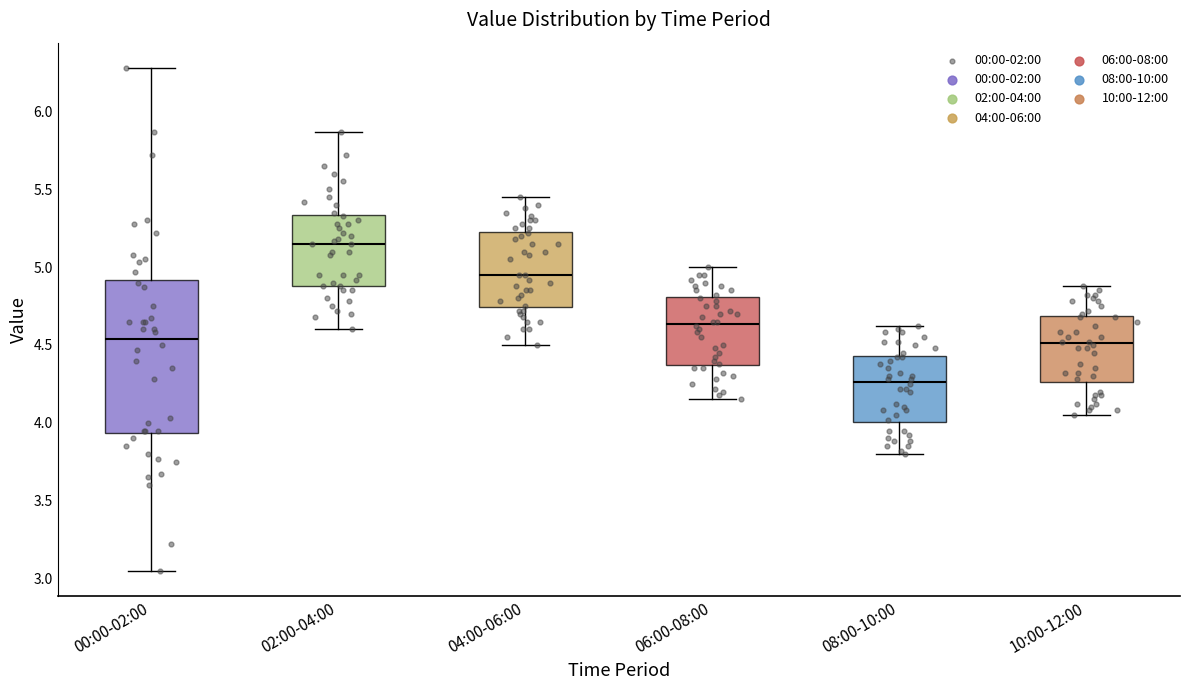

Comparing the boxes themselves (not the whiskers), which one is the tallest?

00:00-02:00